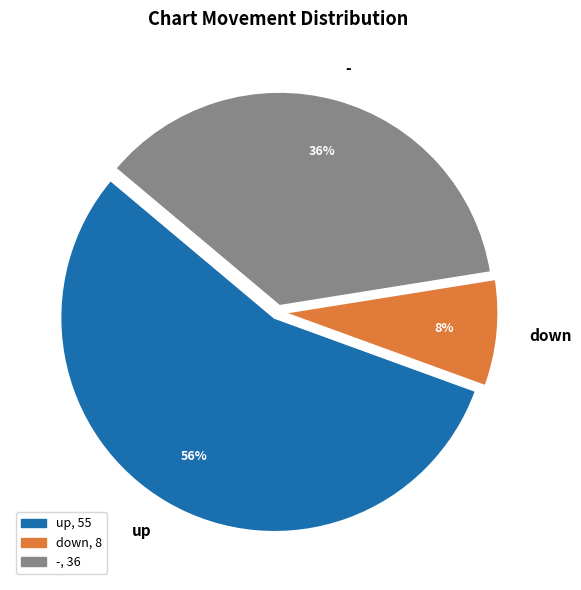

To the nearest percent, what is the average slice percentage?

33%